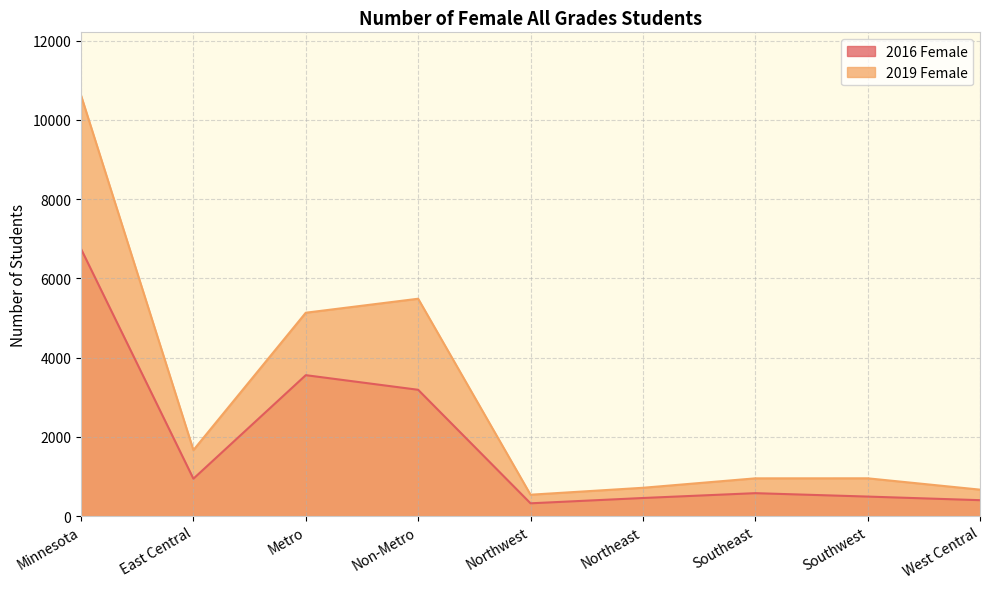

At which label does 2019 Female first exceed 952?

Minnesota